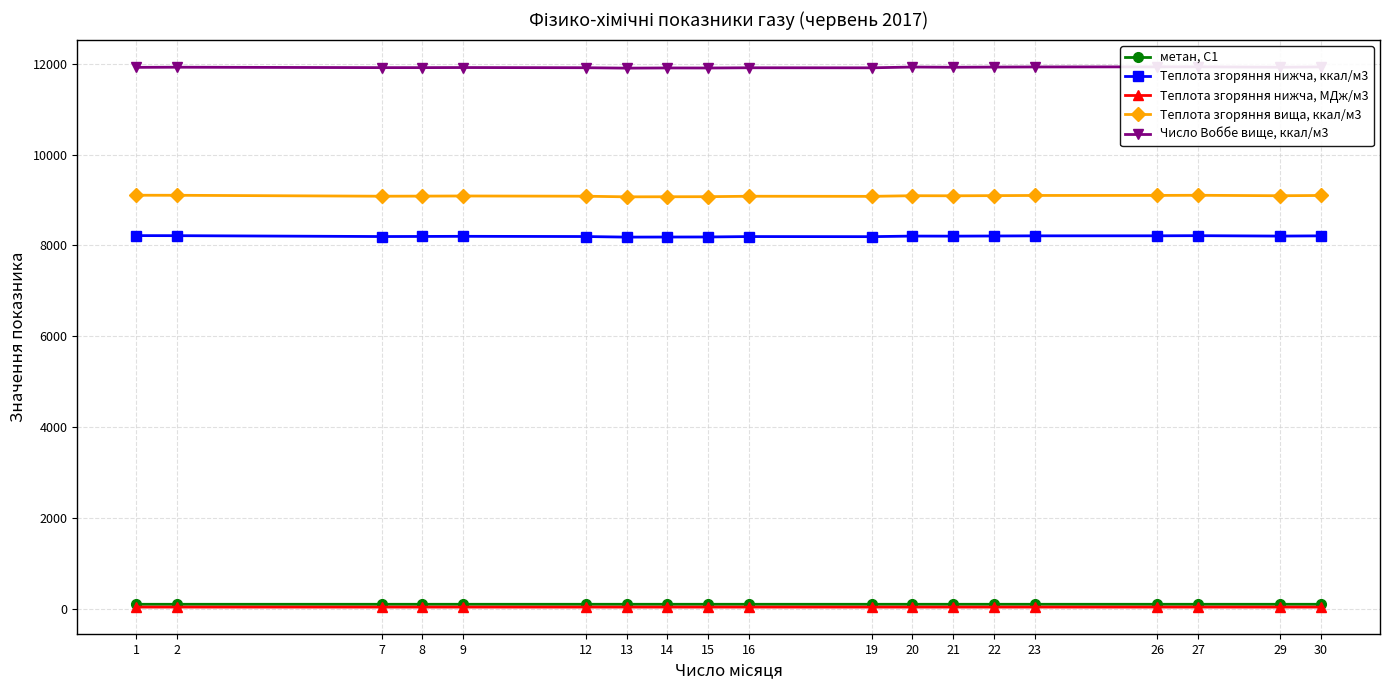

Between 21 and 23, which series saw the biggest shift?

Теплота згоряння вища, ккал/м3